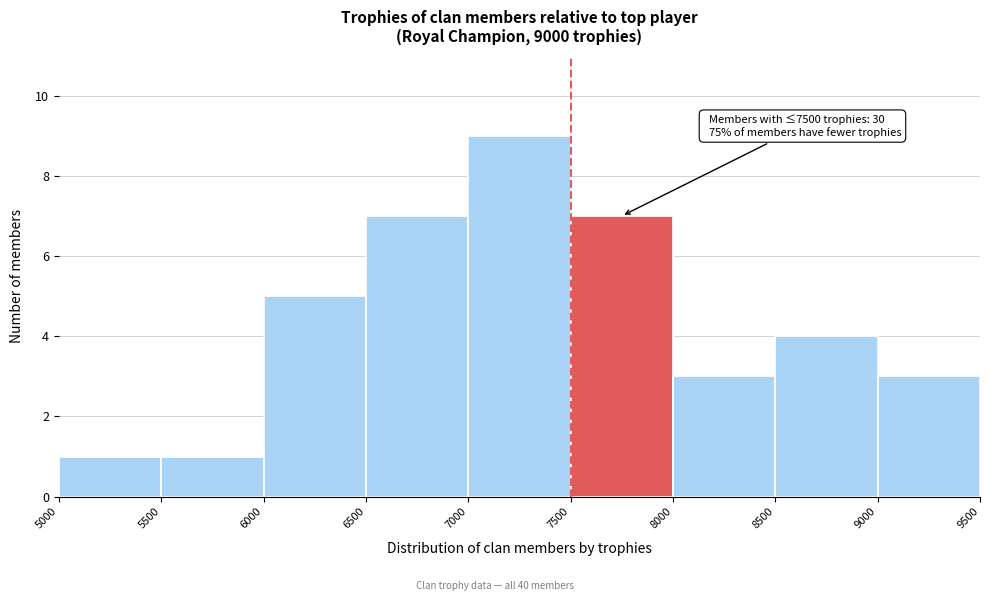

Over which range of the x-axis is the bar tallest?

7000 to 7500